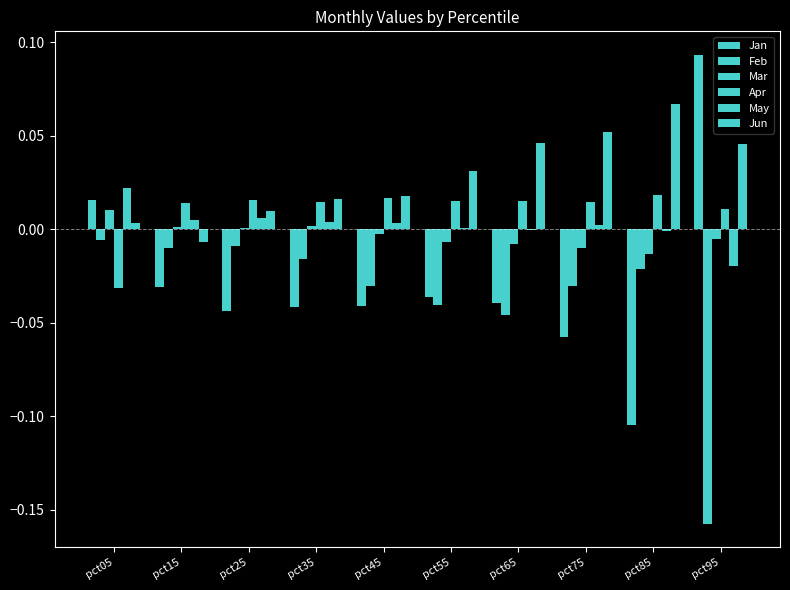

Which category has the lowest value in the Apr series?

pct05